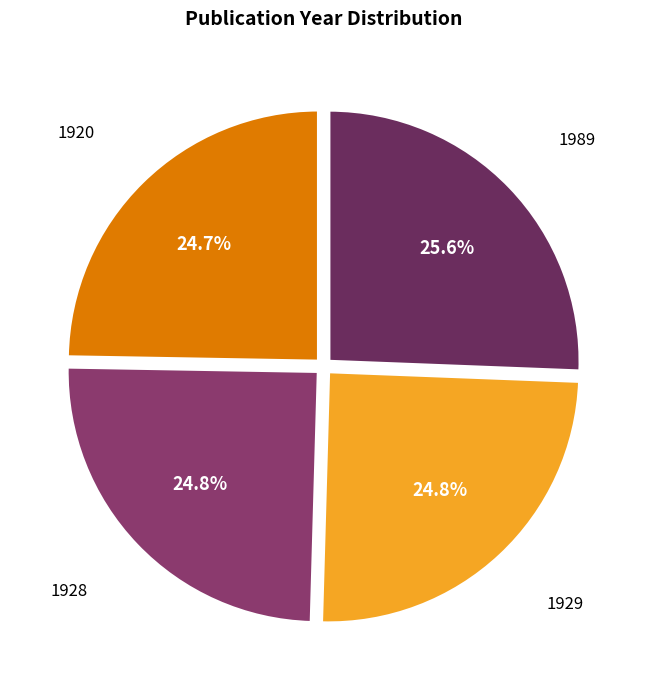

What is the ratio of the value at 1920 to the value at 1989?

1.0